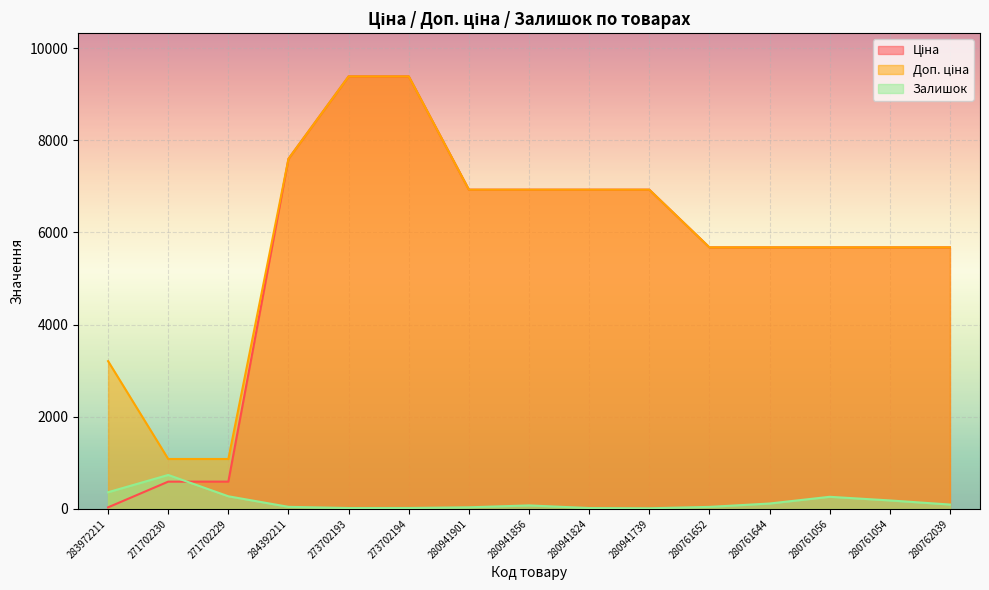

Is it true that Залишок equals 47.1 at 280761054?

False